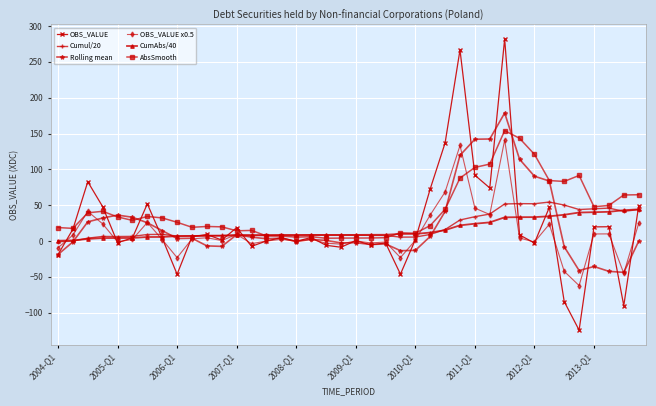

What is the minimum value shown in the chart?

-124.3